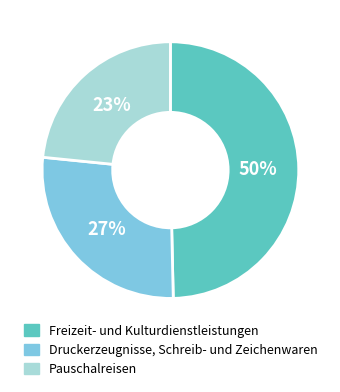

Rank the categories by value from highest to lowest.

Freizeit- und Kulturdienstleistungen, Druckerzeugnisse, Schreib- und Zeichenwaren, Pauschalreisen